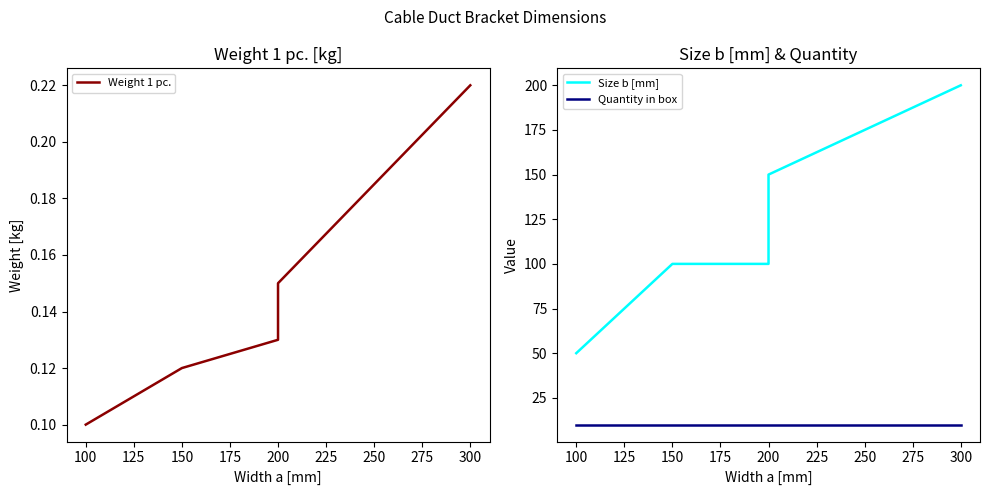

True or false: Quantity in box has more than 2 interior local peaks.

False